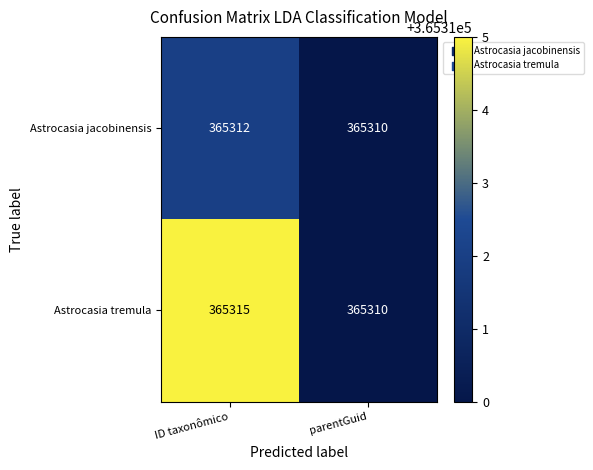

Rank the series by their maximum value, from highest to lowest.

Astrocasia tremula, Astrocasia jacobinensis